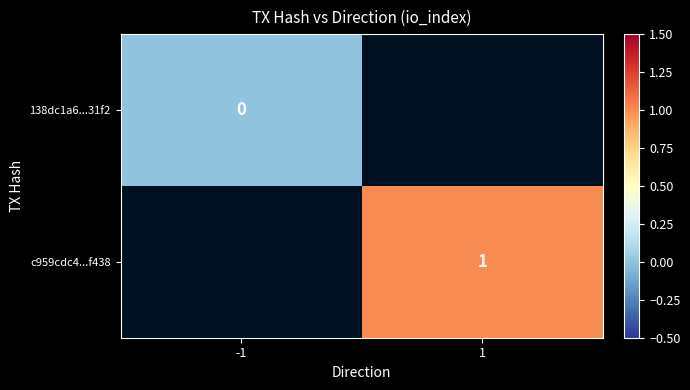

True or false: c959cdc4...f438 has a value of 0 at 1.

False